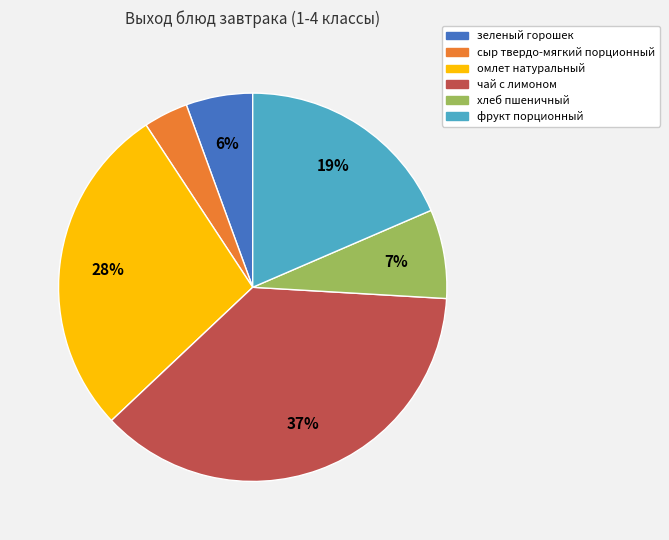

The сыр твердо-мягкий порционный slice represents 4% of the pie. True or false?

True